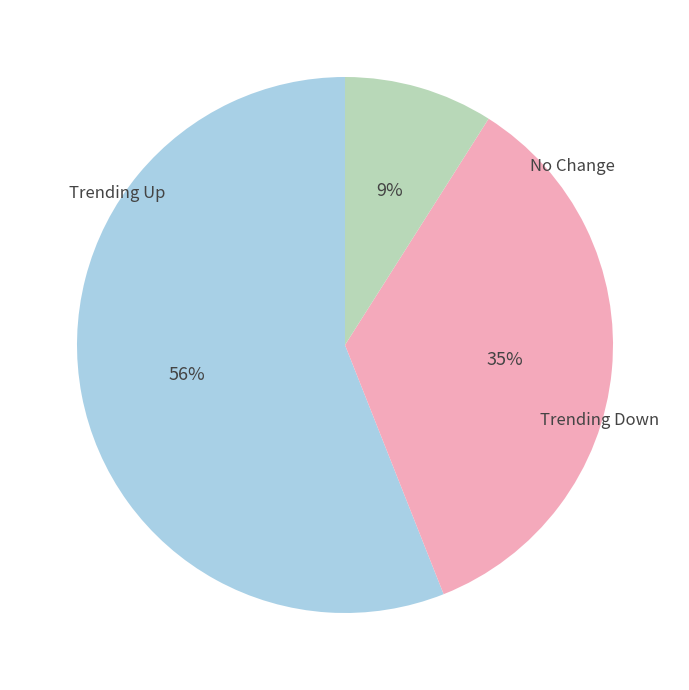

Is there a majority slice in this chart?

Yes